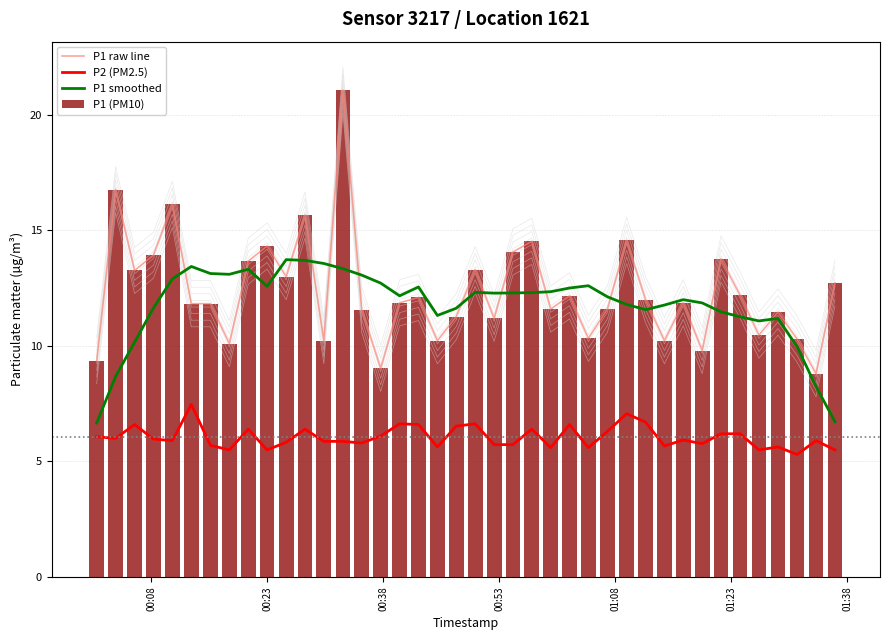

What is the highest value of the P2 (PM2.5) series?

7.5